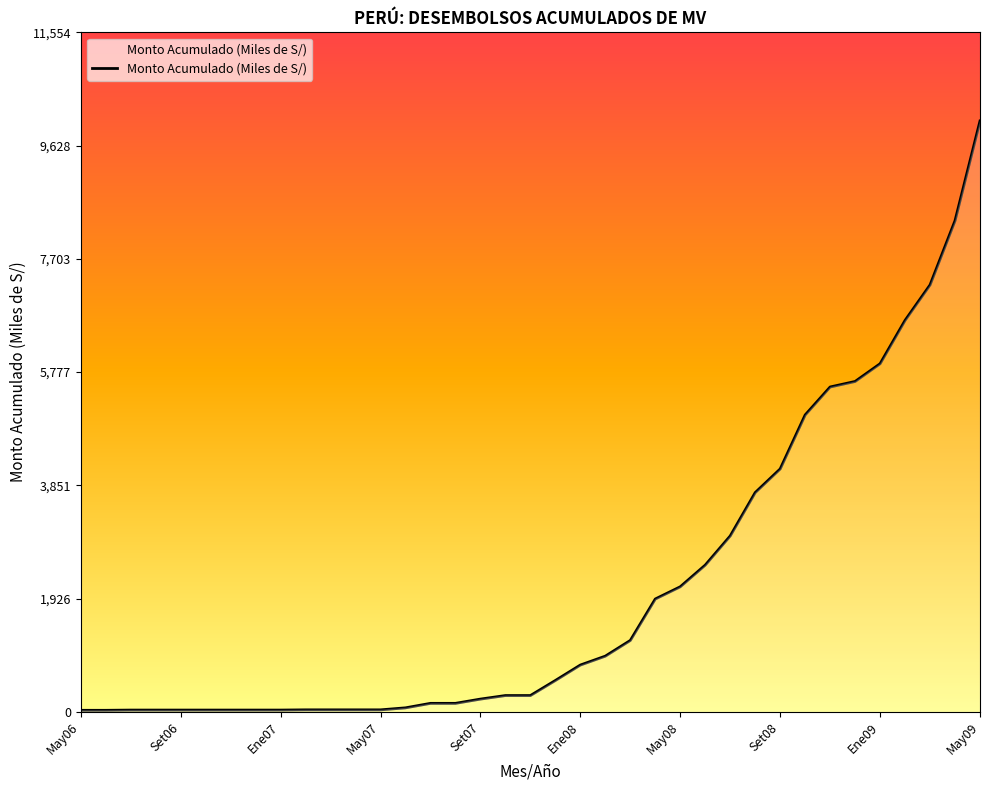

What is the difference between the maximum and minimum values?

10019.6